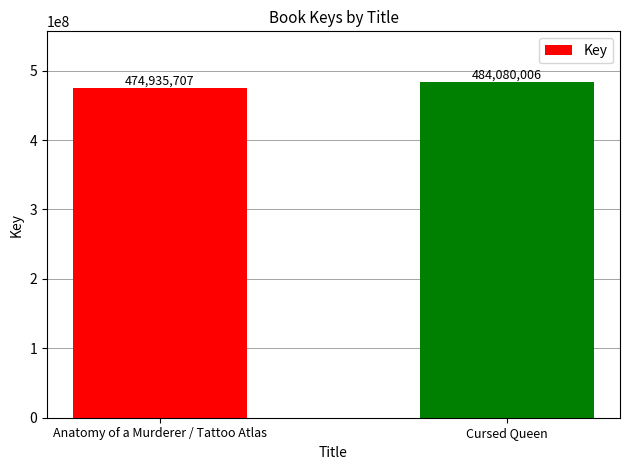

True or false: the data shows 224895769 at Anatomy of a Murderer / Tattoo Atlas.

False